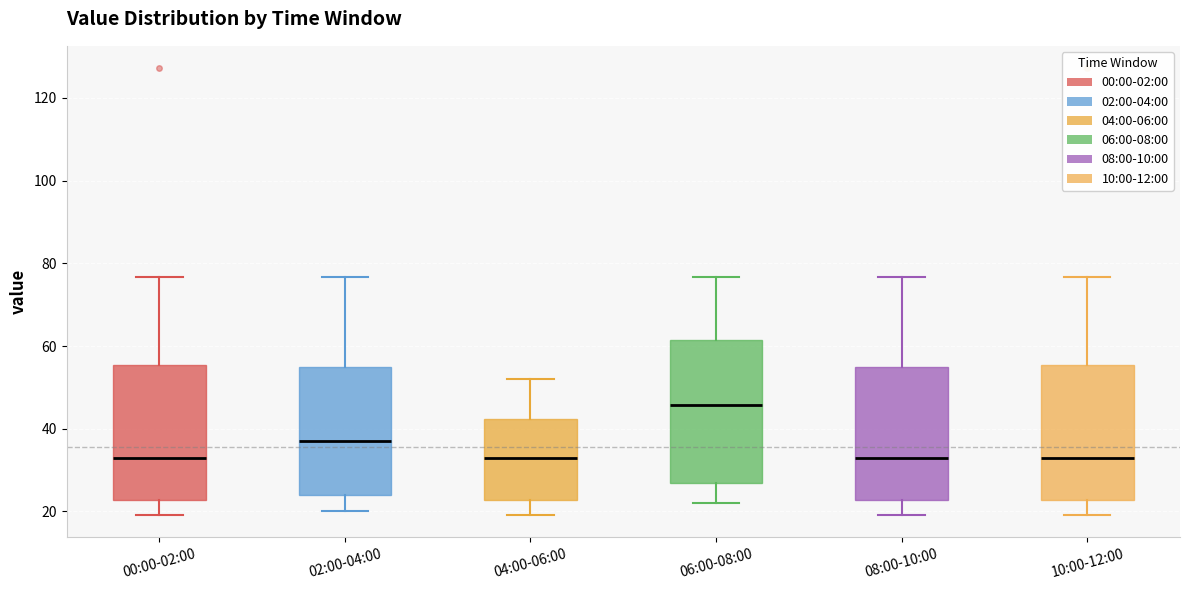

Reading left to right, transcribe this box plot: for each box, give where its median line is, the range the box spans, and where its two whiskers end, as read against the y-axis. The values are not printed on the chart, so give them approximately, as read against the axis.

00:00-02:00: median 32, box 22 to 56, whiskers 20 to 76
02:00-04:00: median 38, box 24 to 54, whiskers 20 to 76
04:00-06:00: median 32, box 22 to 42, whiskers 20 to 52
06:00-08:00: median 46, box 26 to 62, whiskers 22 to 76
08:00-10:00: median 32, box 22 to 54, whiskers 20 to 76
10:00-12:00: median 32, box 22 to 56, whiskers 20 to 76